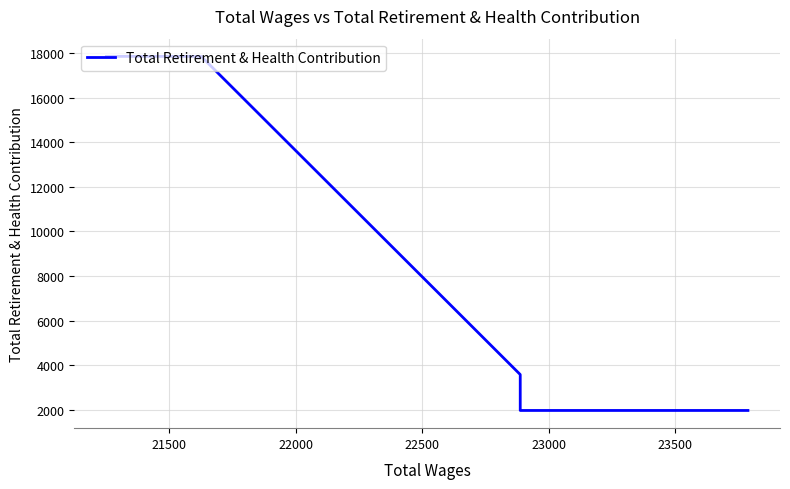

What is the smallest value displayed?

1977